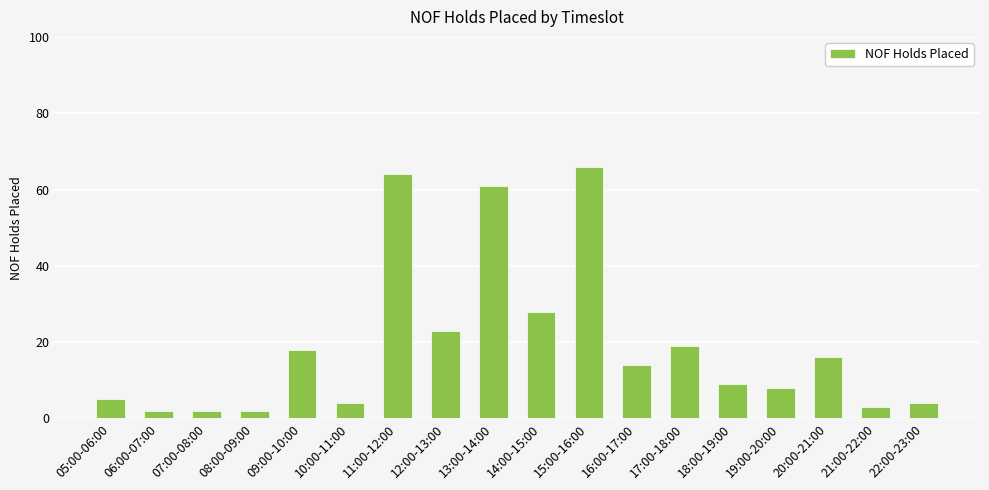

What is the change in value from 14:00-15:00 to 19:00-20:00?

-20